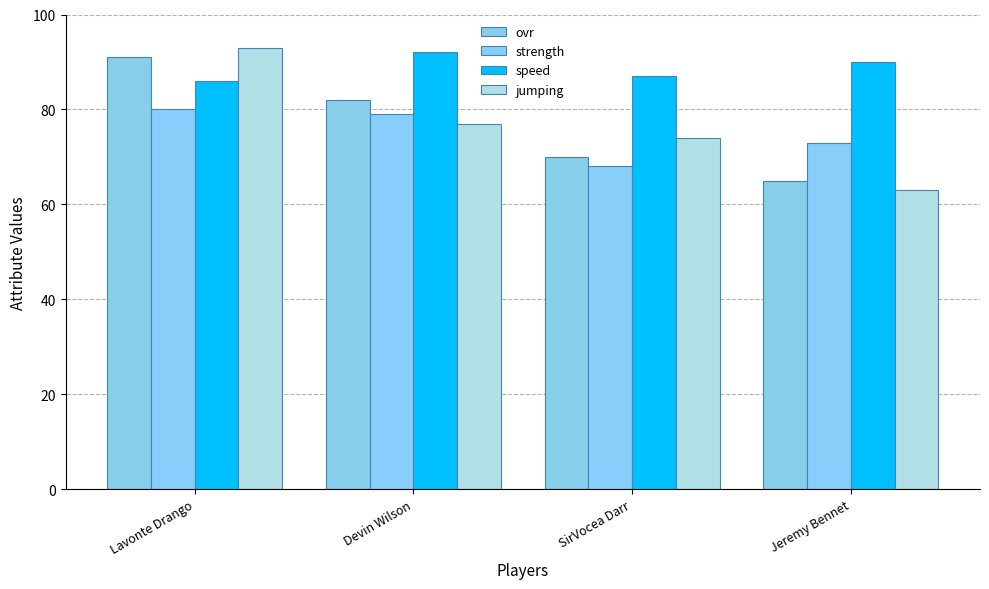

The ovr series shows 70 at SirVocea Darr. True or false?

True